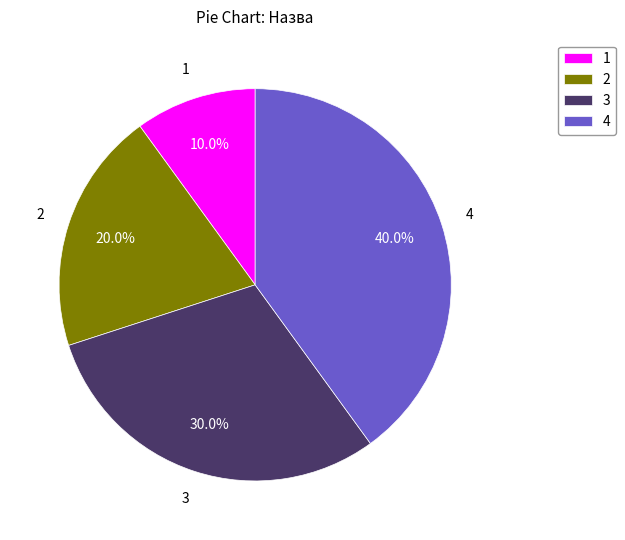

Is there any slice that represents more than half of the pie?

No